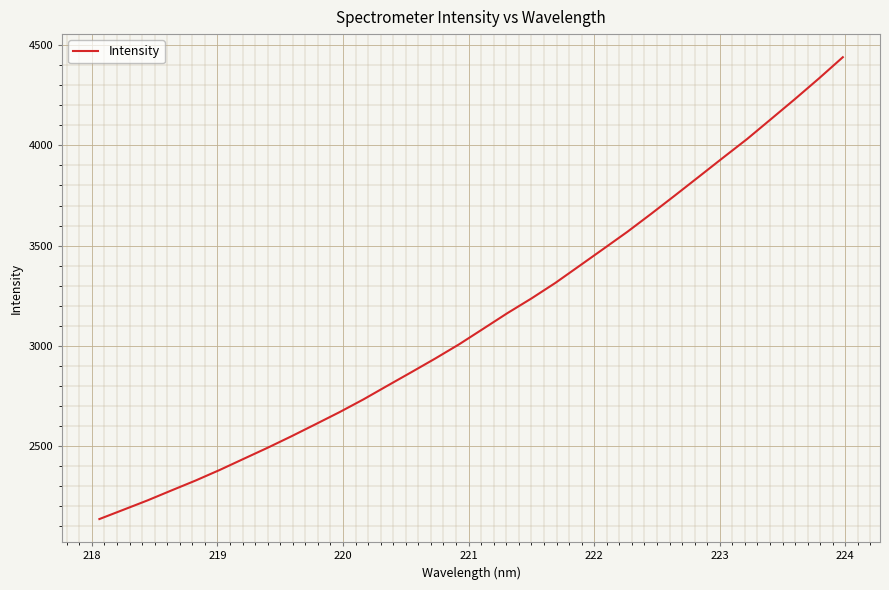

What is the smallest value displayed?

2135.5